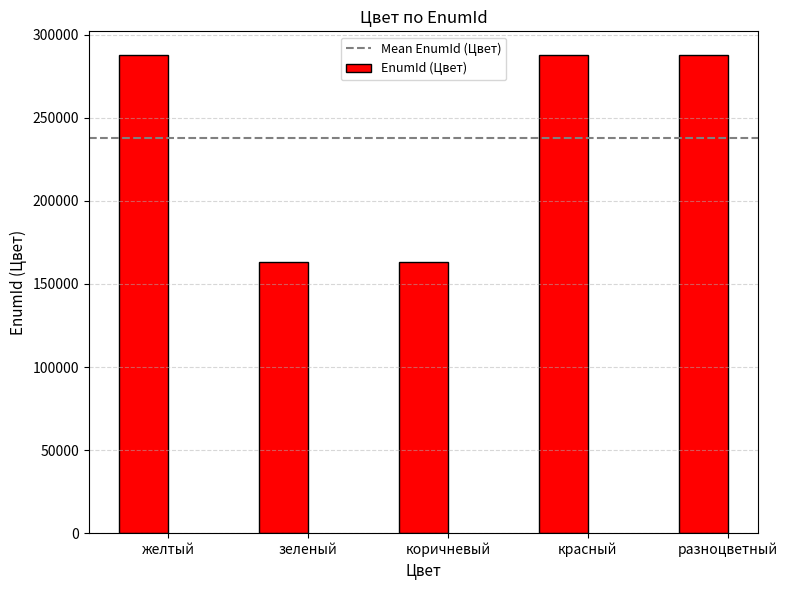

What is the label of the 4th bar from the left?

красный